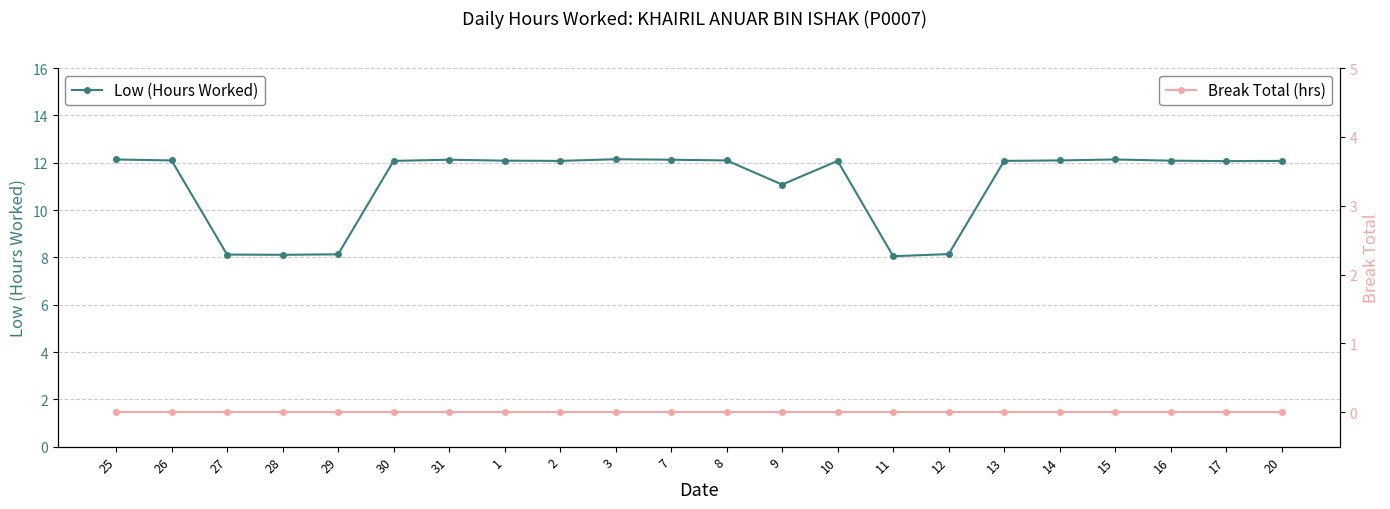

How many lines are shown in the chart?

2